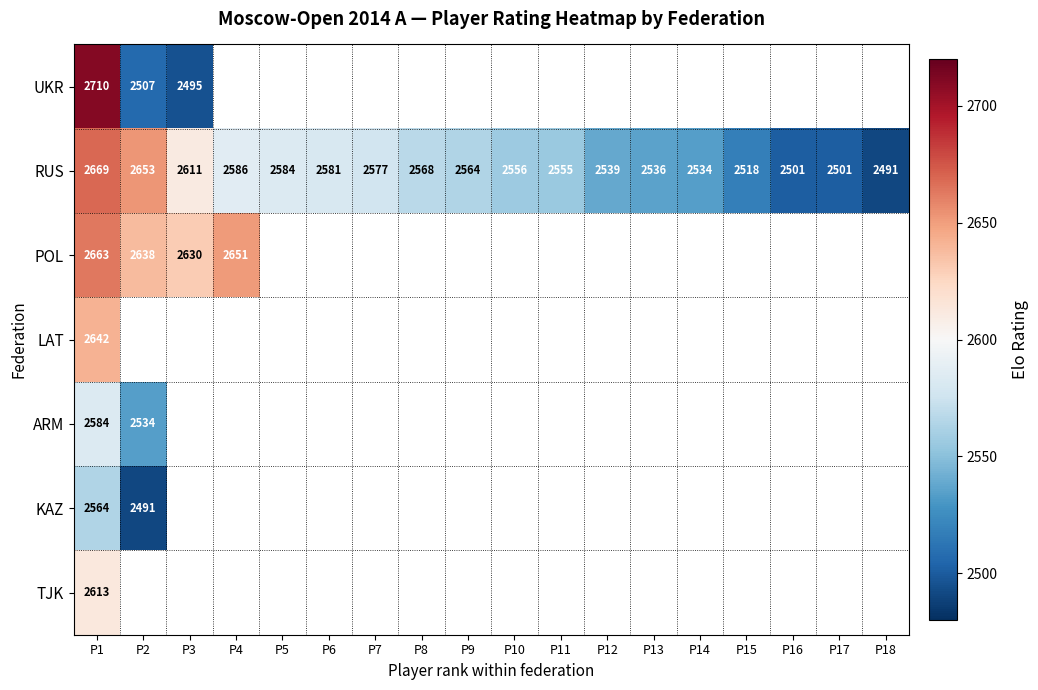

What is the difference between the highest and lowest values at P1?

146